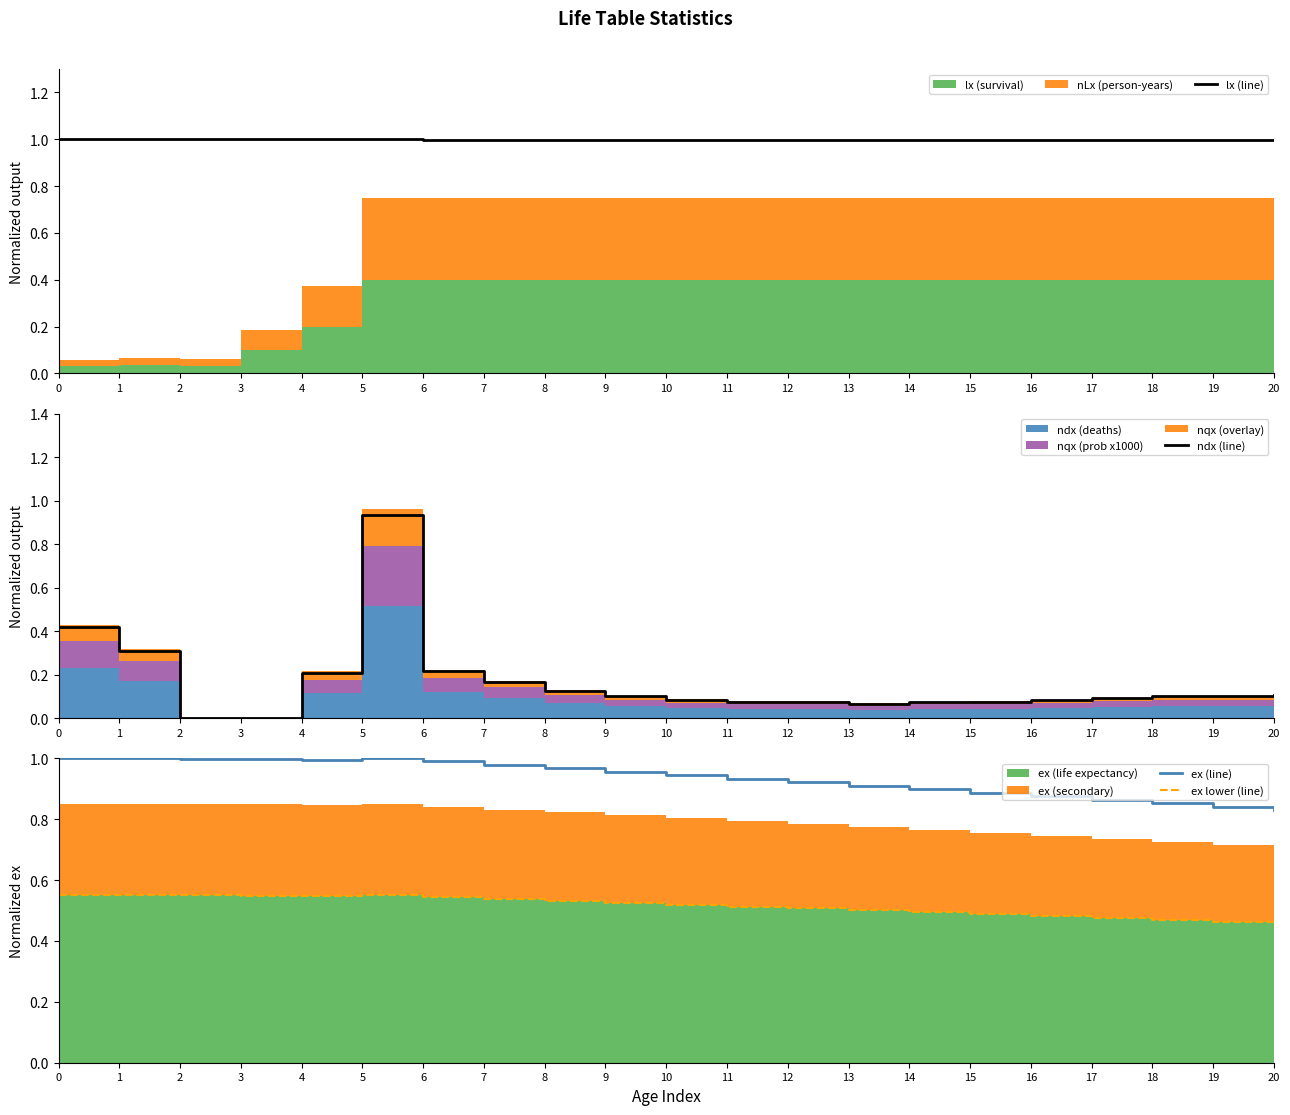

What is the sum of all lx (line) values?

21.0